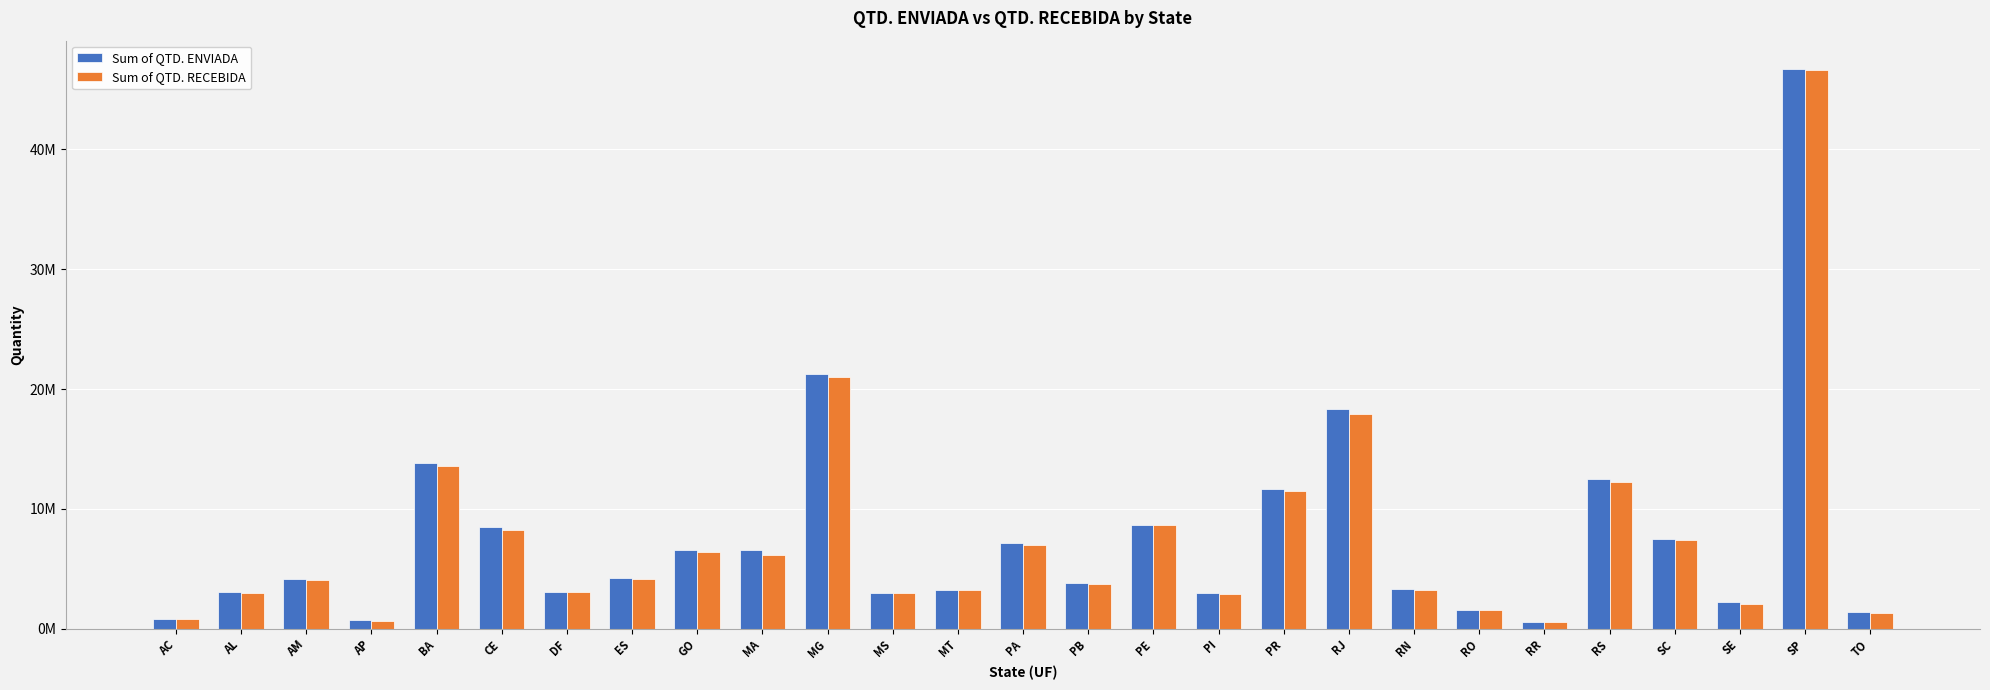

Does the chart contain any negative values?

No